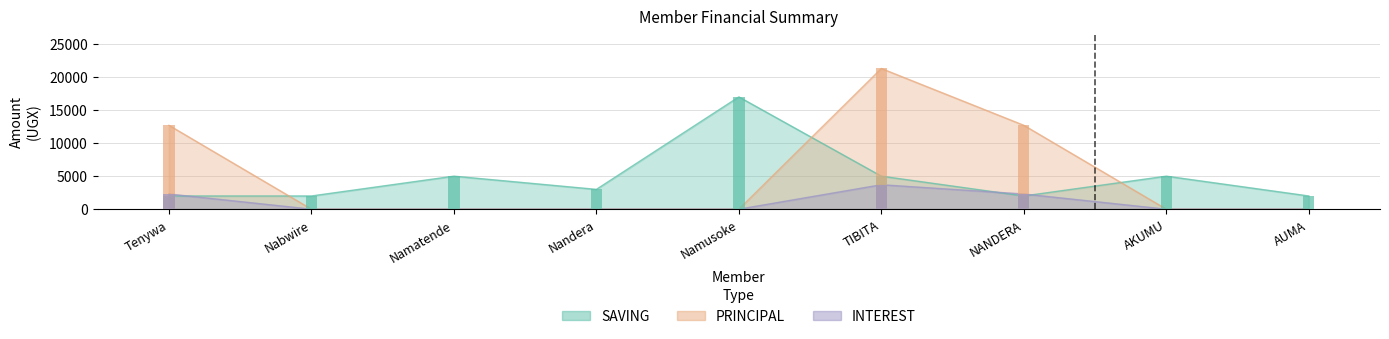

How many data points does each series have?

9